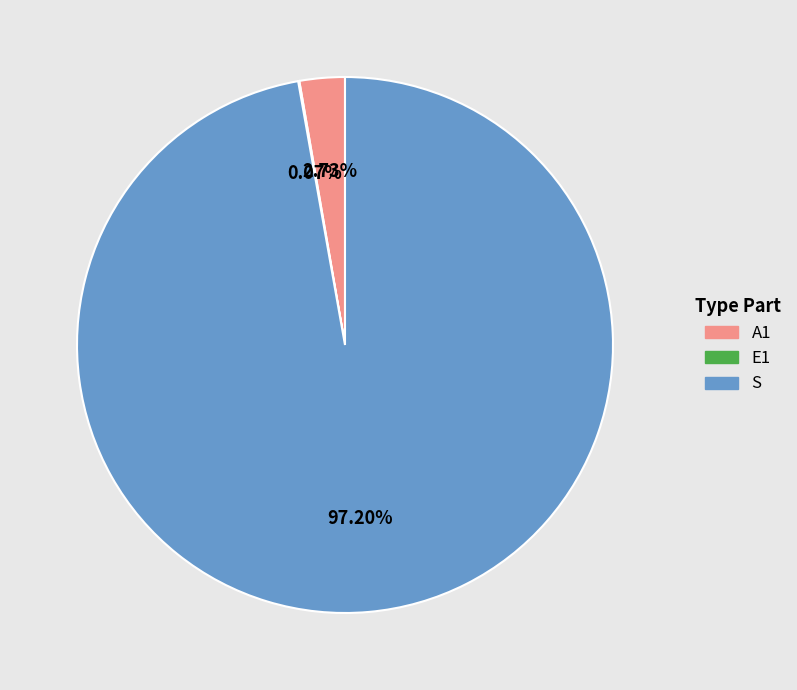

What percentage do S and A1 together represent?

99.9%